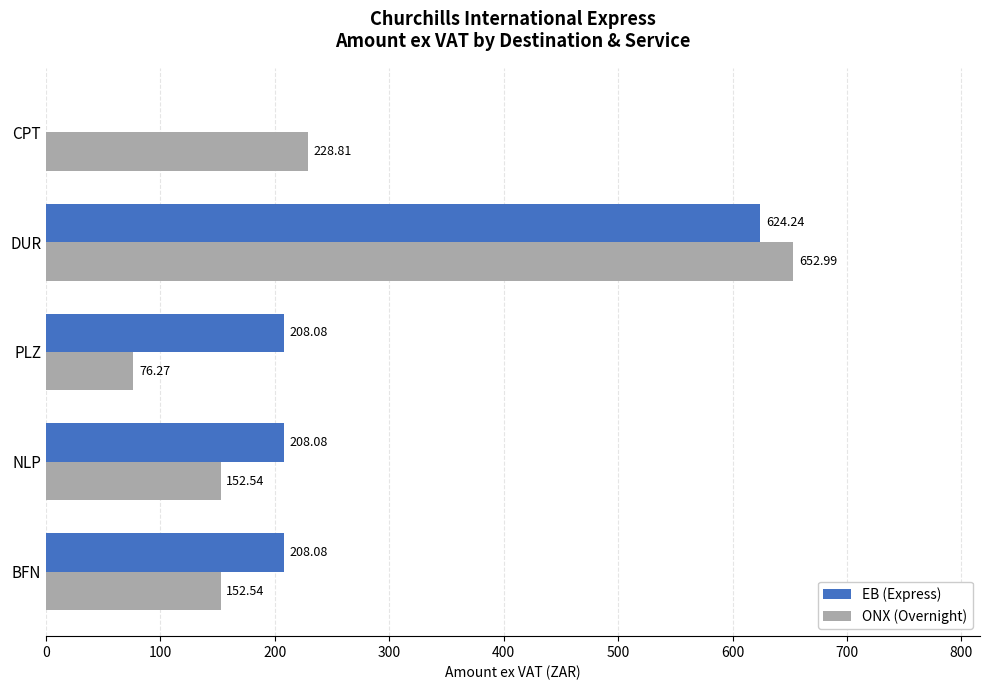

Is the value of ONX (Overnight) at PLZ greater than the value of EB (Express) at DUR?

No